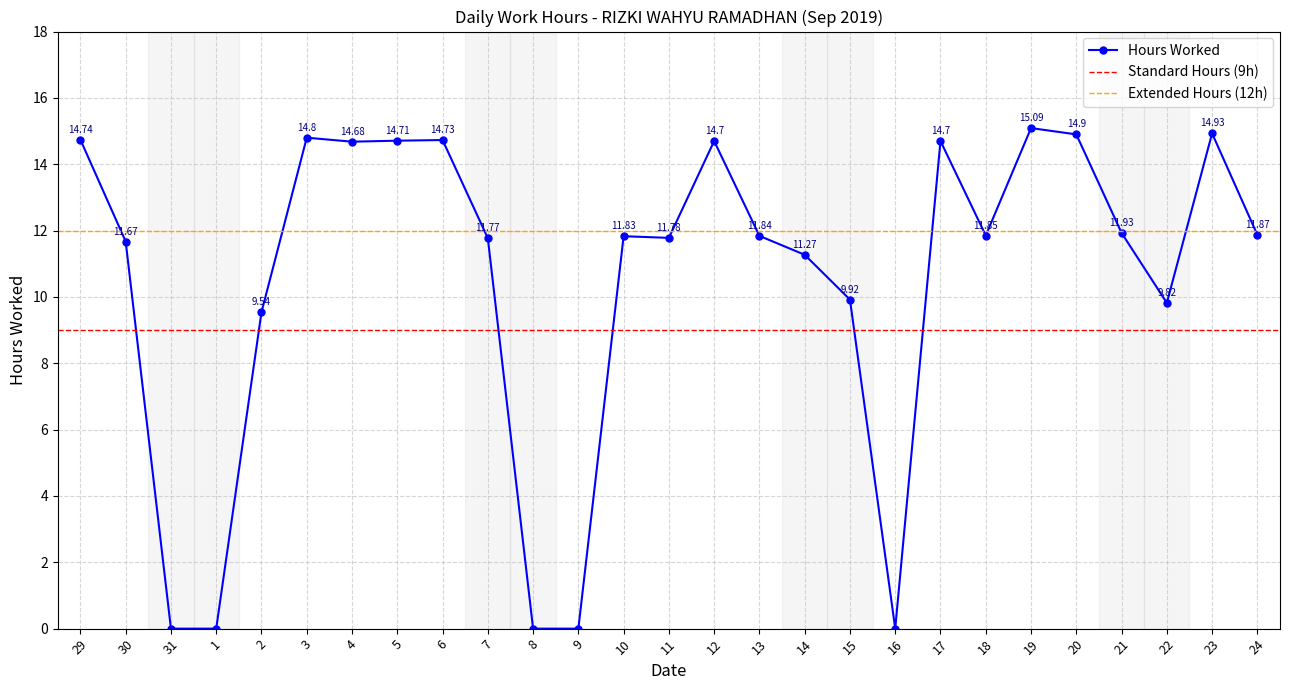

What is the difference between the second highest and second lowest values?

14.9